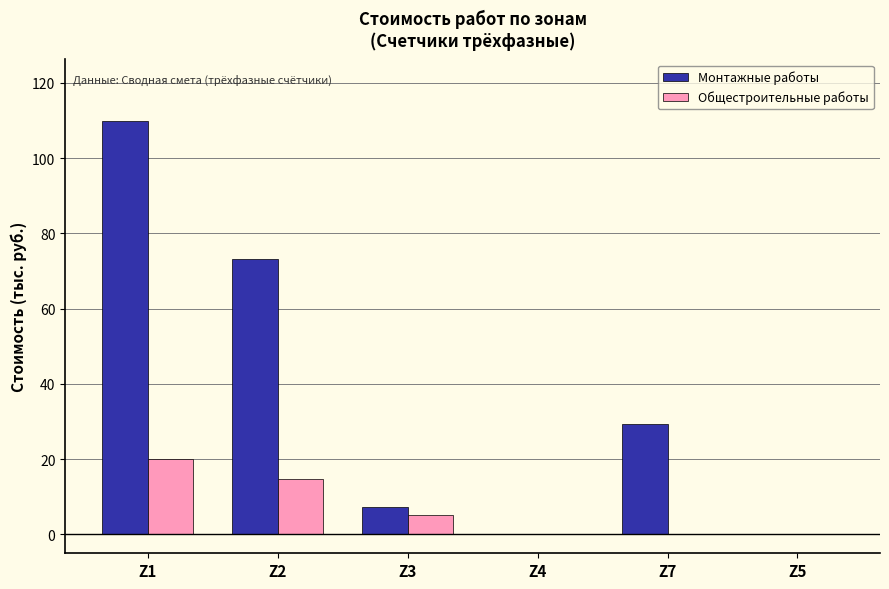

What is the sum of all Общестроительные работы values?

40.1